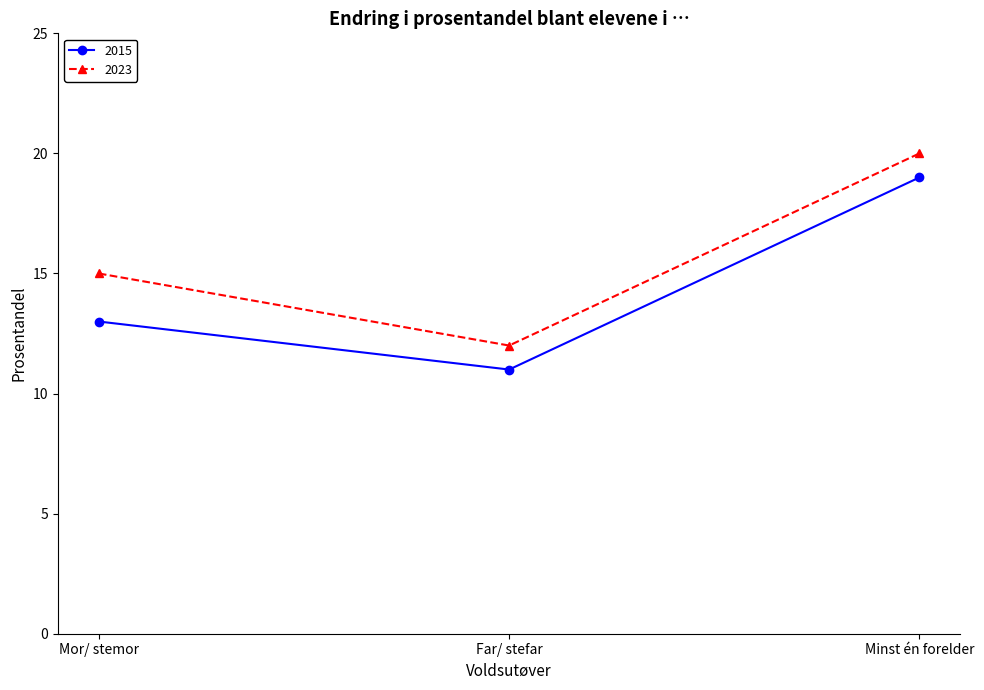

Which label corresponds to the largest value in the chart?

Minst én forelder